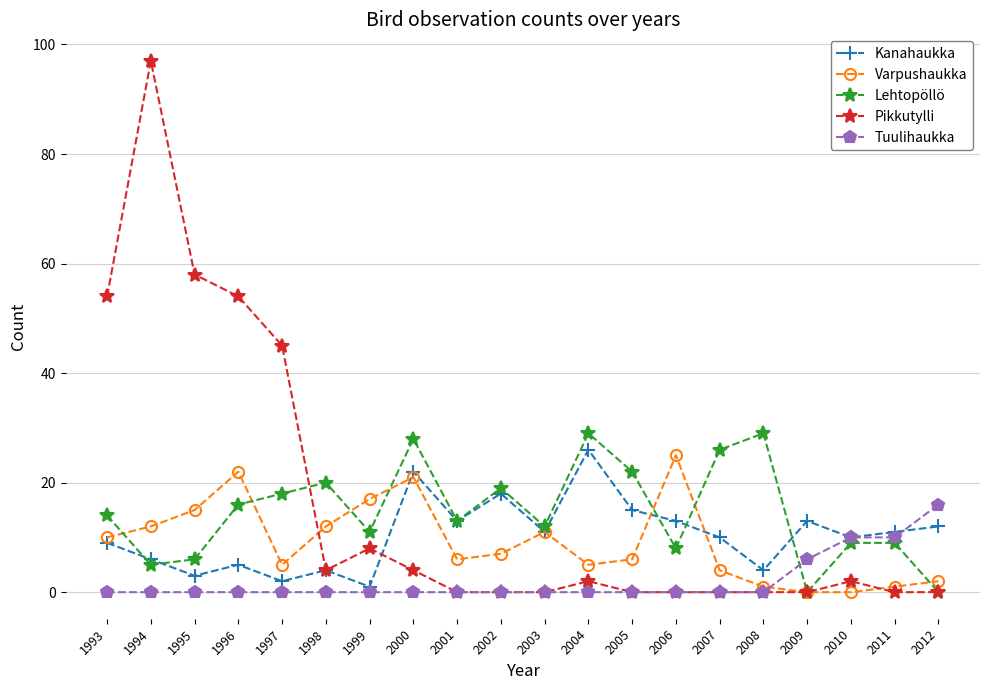

Is it true that Lehtopöllö equals 18 at 1997?

True